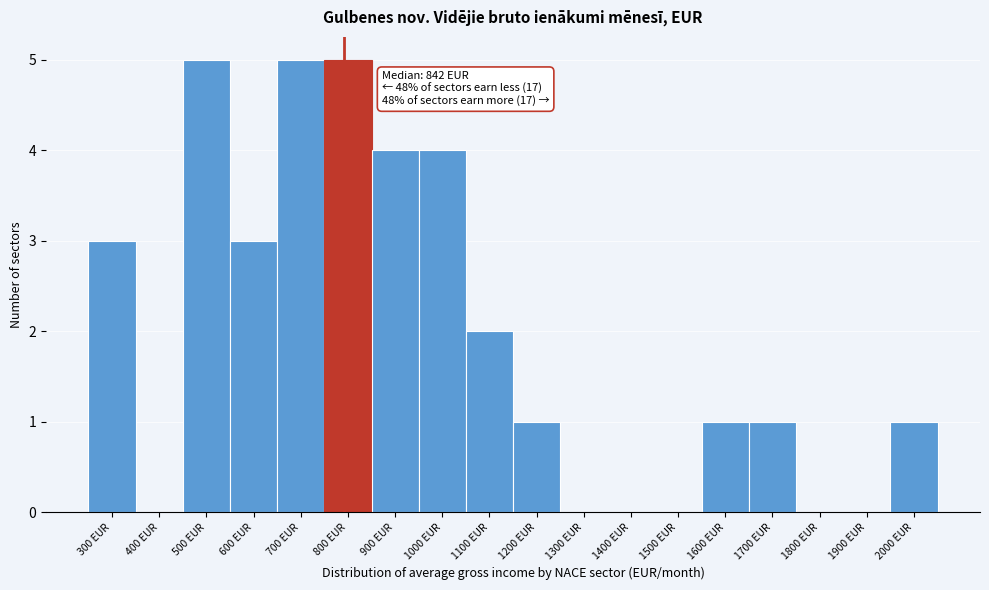

Reading left to right, transcribe all the data shown in this chart.

300 EUR=3	400 EUR=0	500 EUR=5	600 EUR=3	700 EUR=5	800 EUR=5	900 EUR=4	1000 EUR=4	1100 EUR=2	1200 EUR=1	1300 EUR=0	1400 EUR=0	1500 EUR=0	1600 EUR=1	1700 EUR=1	1800 EUR=0	1900 EUR=0	2000 EUR=1